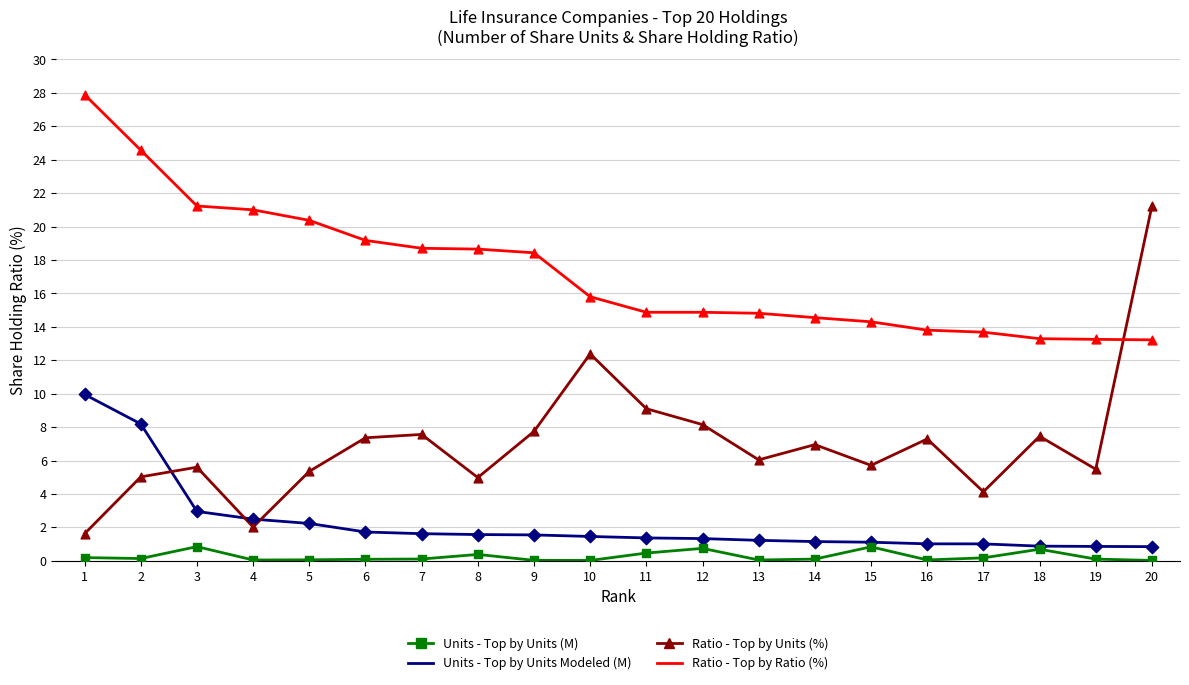

What is the total value across all series at 19?

19.7